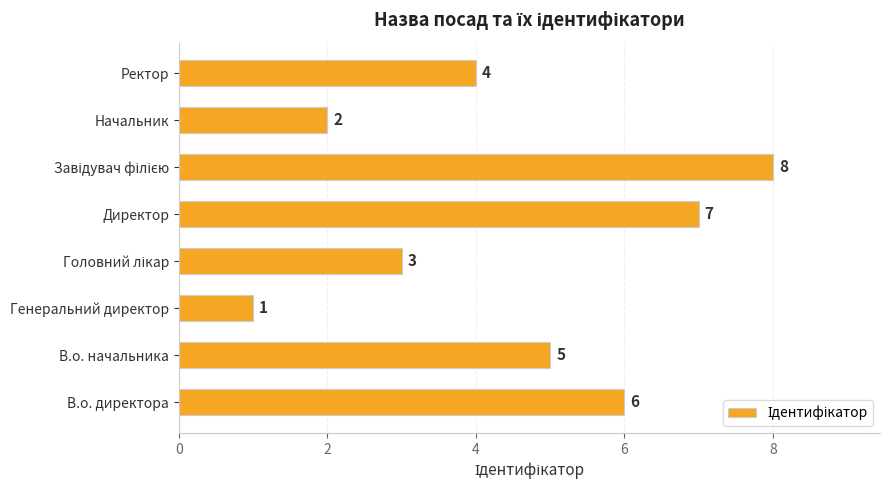

Read the value at Директор.

7